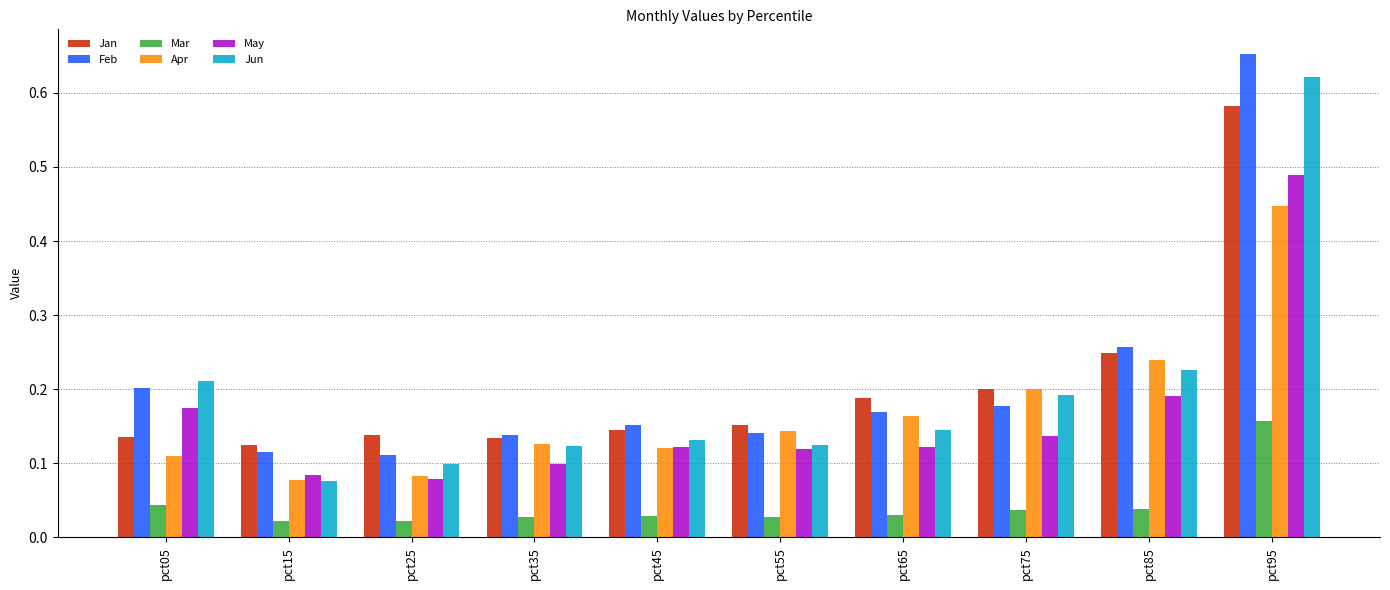

Is it true that Feb equals 0.3 at pct75?

False